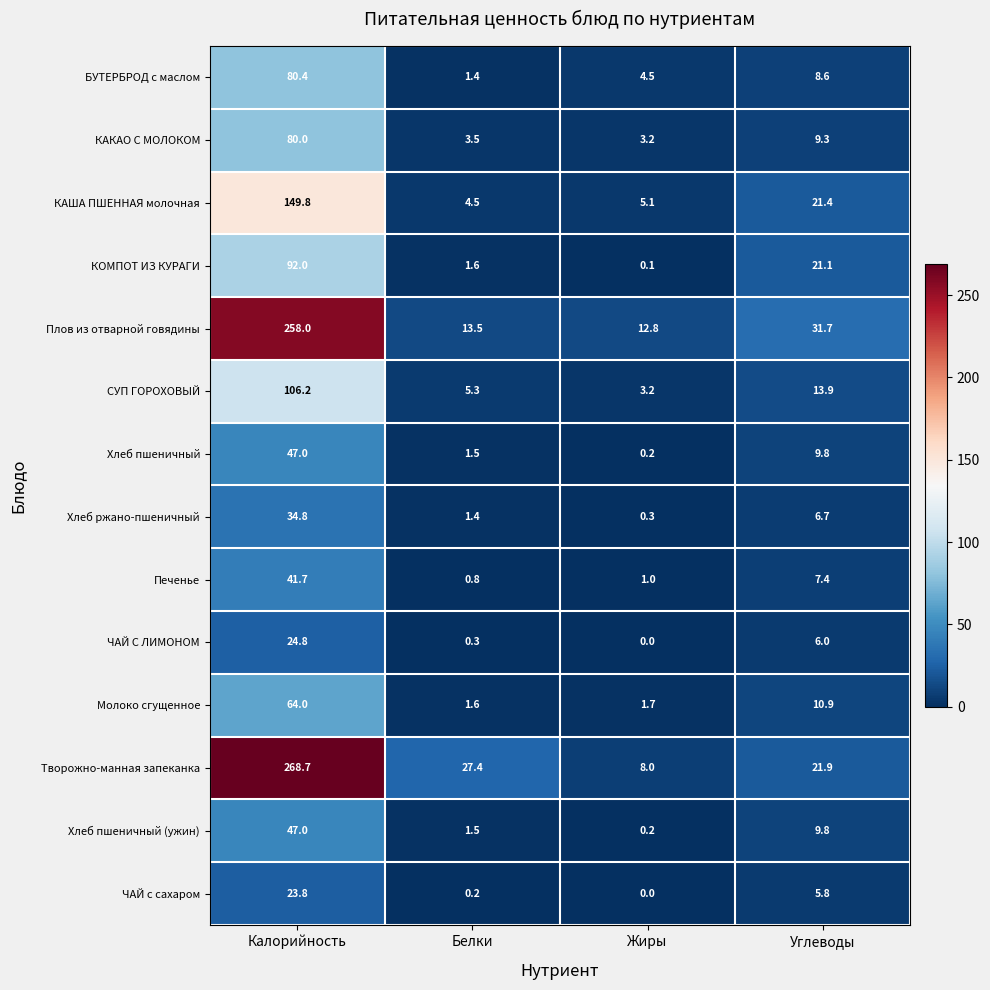

Which series has the largest range (max minus min)?

Творожно-манная запеканка